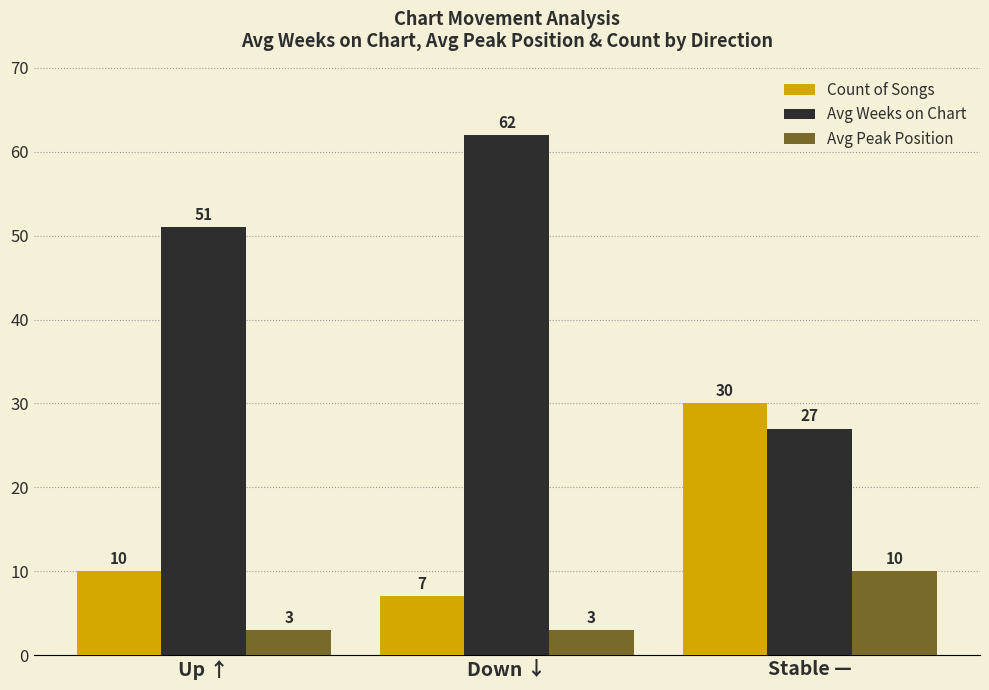

What is the label of the 3rd bar from the right?

Up ↑